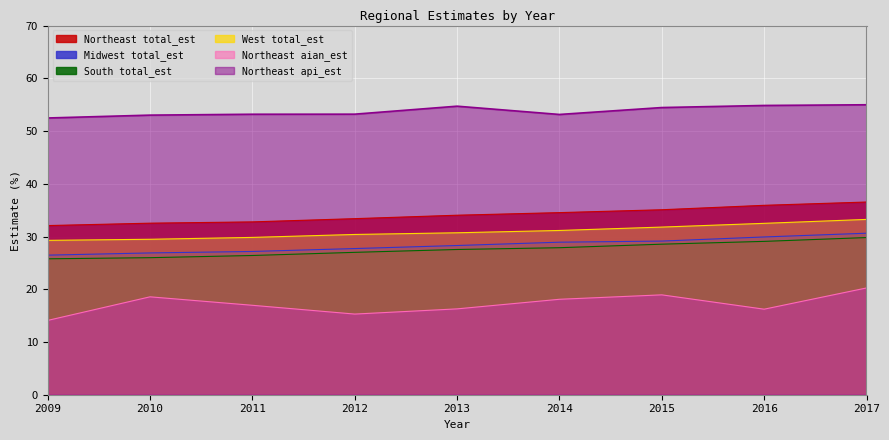

The Northeast aian_est series shows 12.6 at 2015. True or false?

False